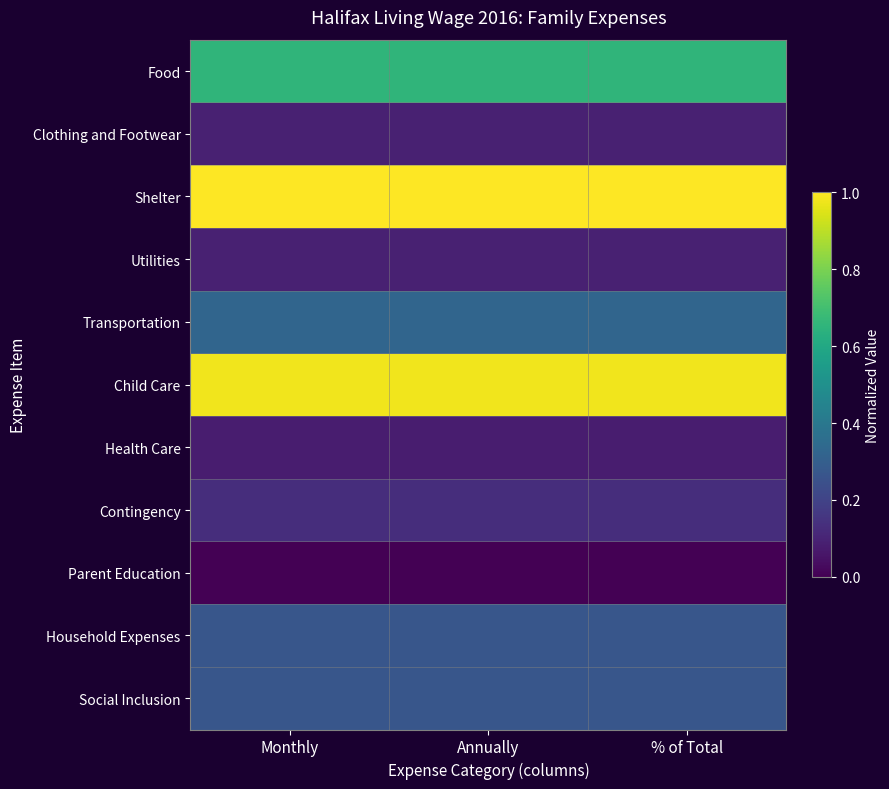

Between Monthly and % of Total, which is larger?

Monthly